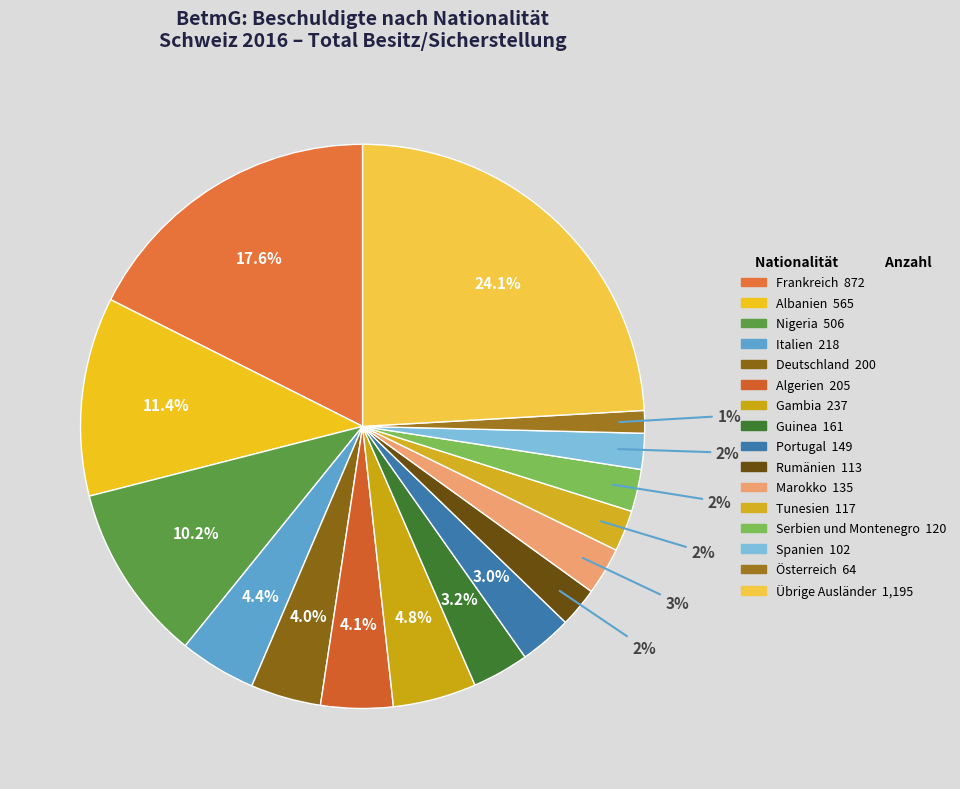

To the nearest percent, what is the combined percentage of Italien and Frankreich?

22%